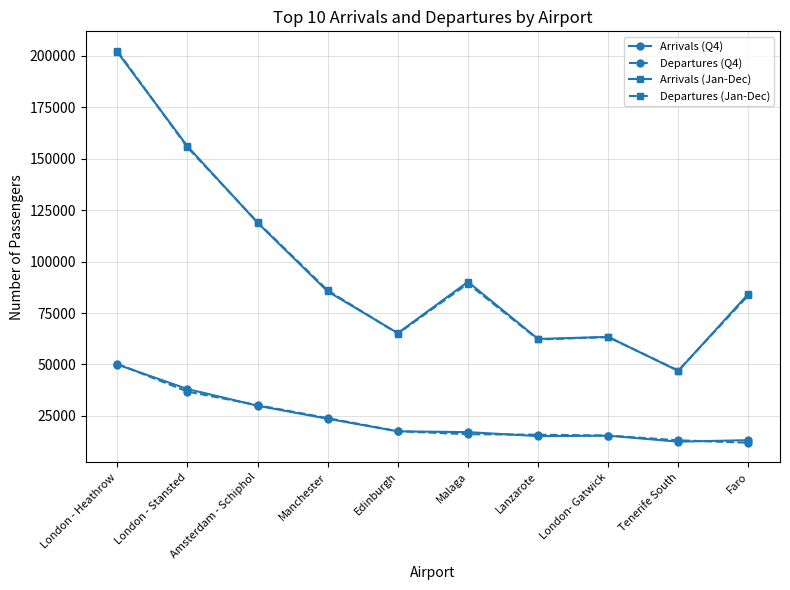

At which label does Arrivals (Q4) reach its peak?

London - Heathrow